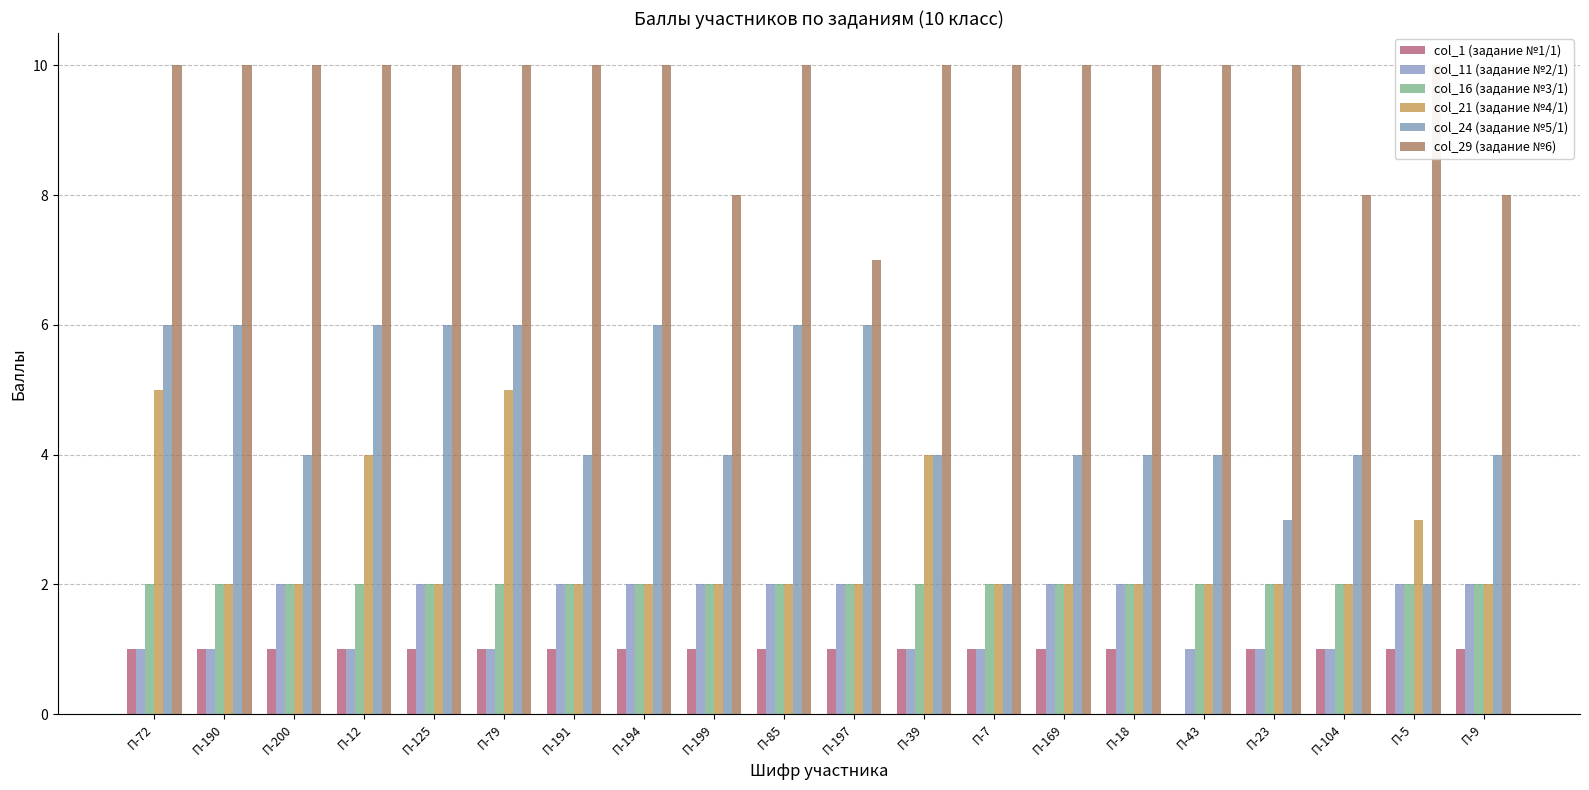

At which category does the chart reach its minimum across all series?

П-43